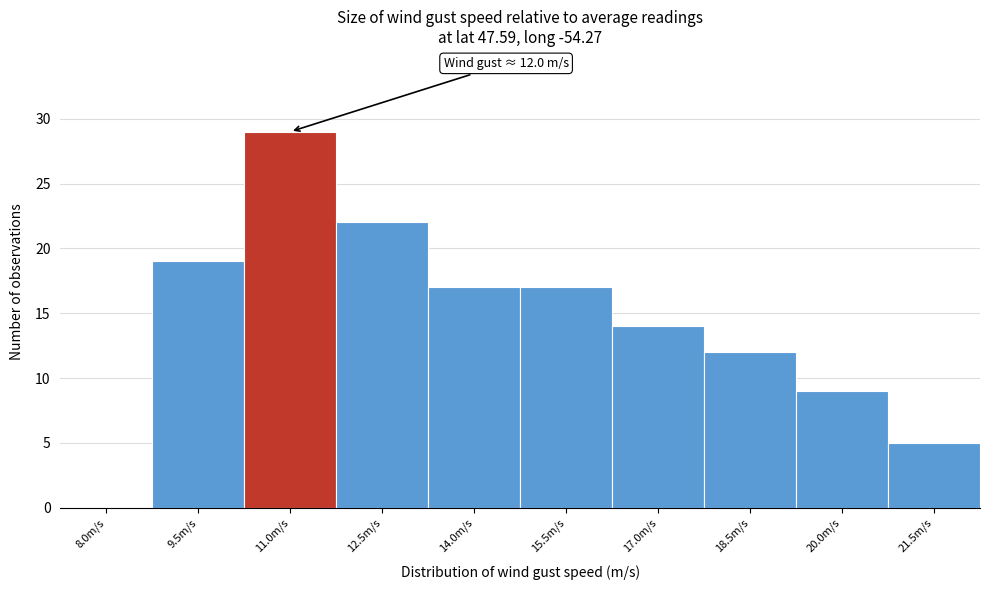

Reading left to right, what are all the values shown in this chart?

8.0m/s=0	9.5m/s=19	11.0m/s=29	12.5m/s=22	14.0m/s=17	15.5m/s=17	17.0m/s=14	18.5m/s=12	20.0m/s=9	21.5m/s=5